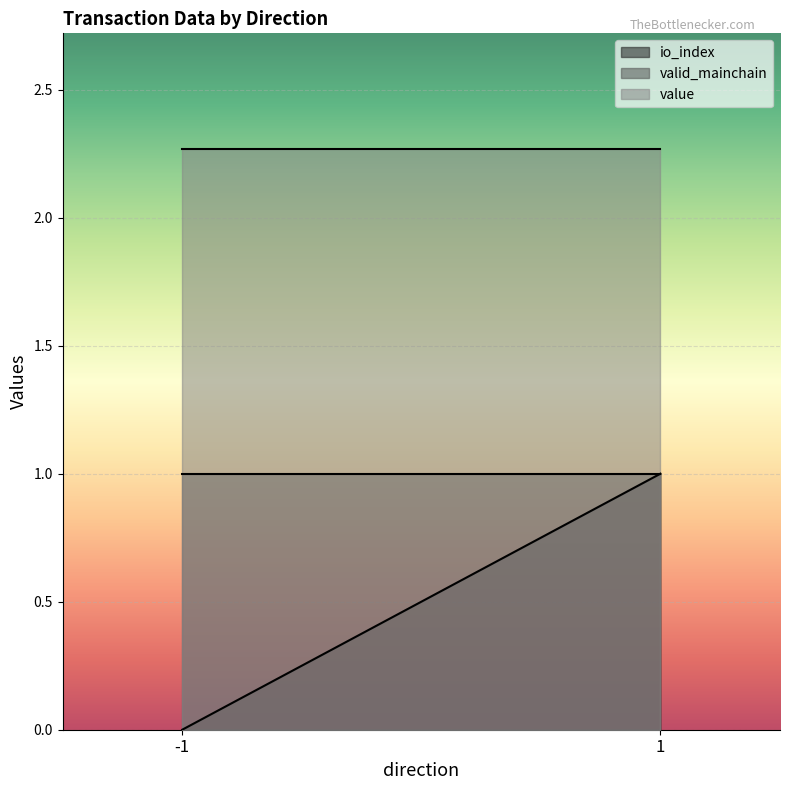

The value of value at -1 is 3.0. True or false?

False